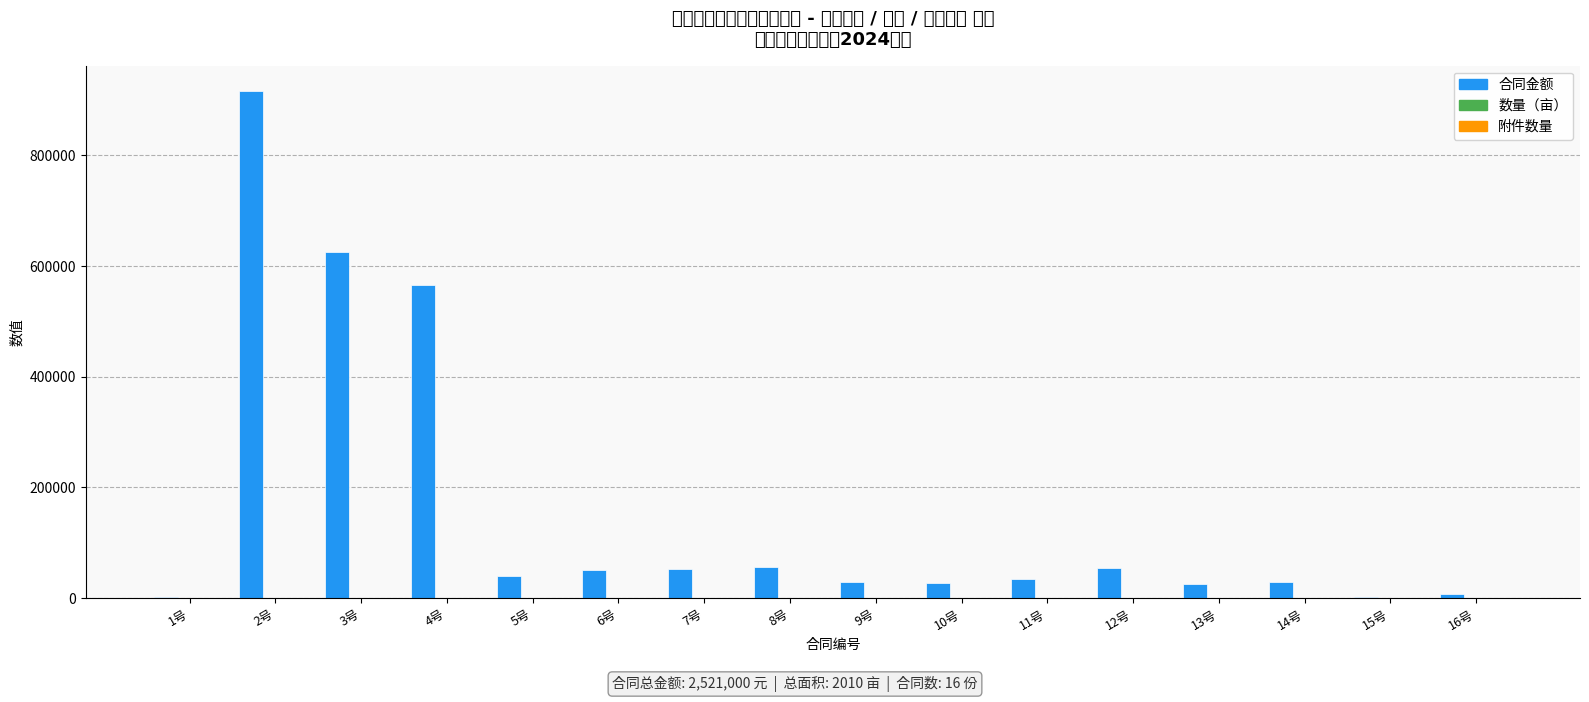

Reading left to right, what are all the values shown in this chart?

合同金额: 2500	916250	624800	565950	40800	50400	52500	57000	30000	27000	34500	54600	25500	30000	1700	7500
数量（亩）: 10	733	568	385	34	36	35	38	20	18	25	39	17	20	12	20
附件数量: 6	6	6	5	7	7	7	7	7	7	7	7	7	7	7	7